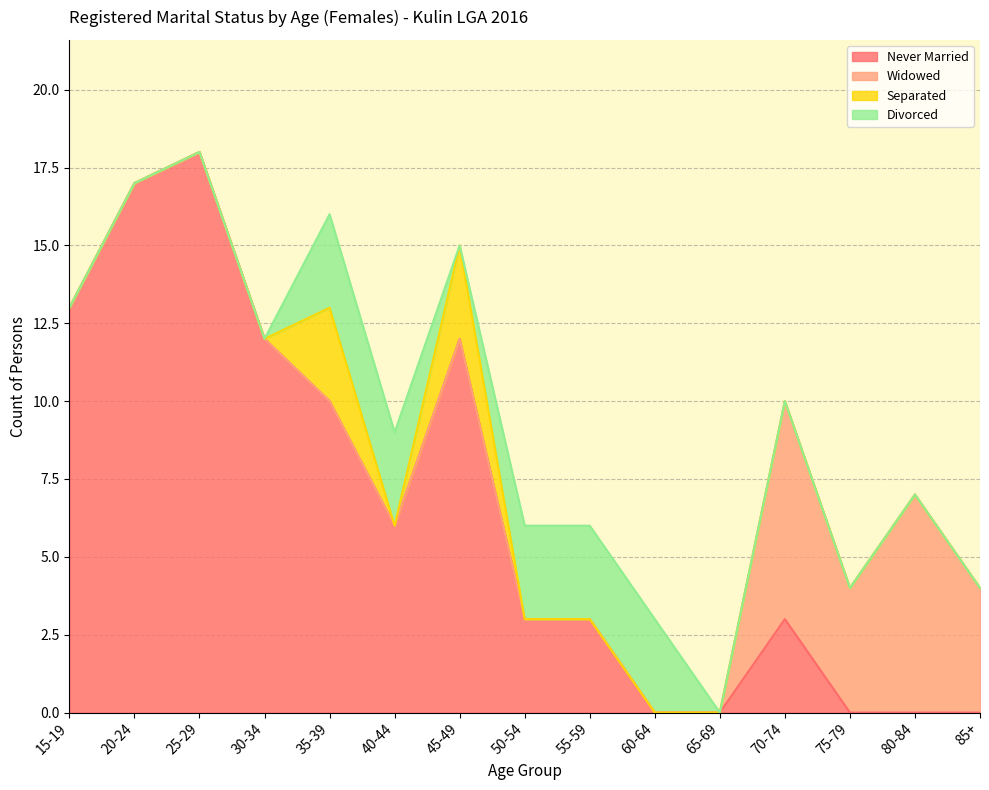

At which category does Never Married reach its first local peak?

25-29